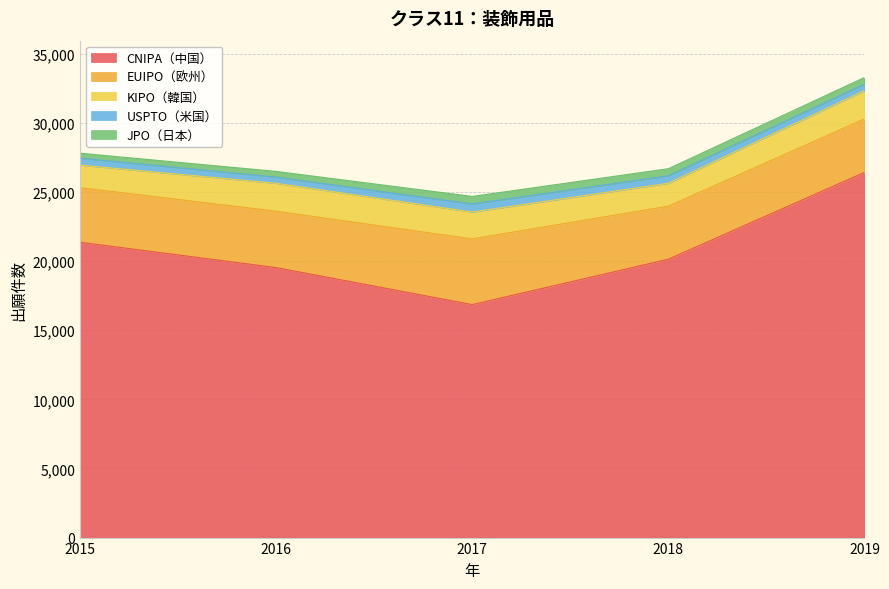

How many distinct data groups are displayed?

5